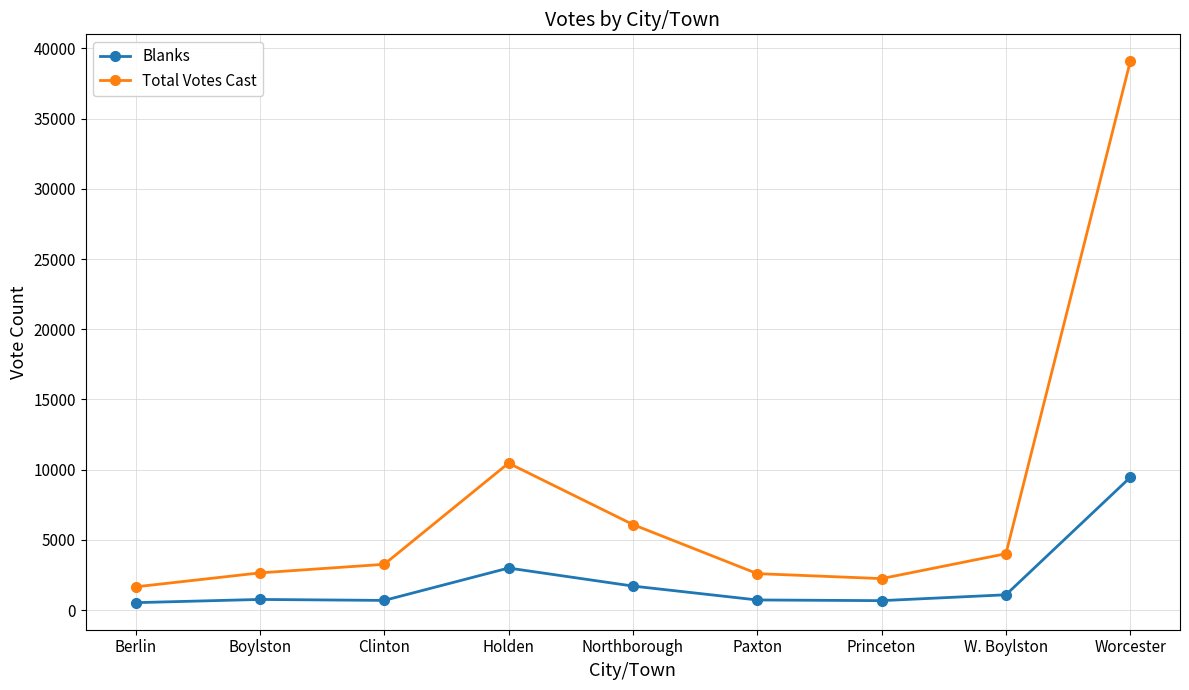

At which label does Blanks reach its peak?

Worcester